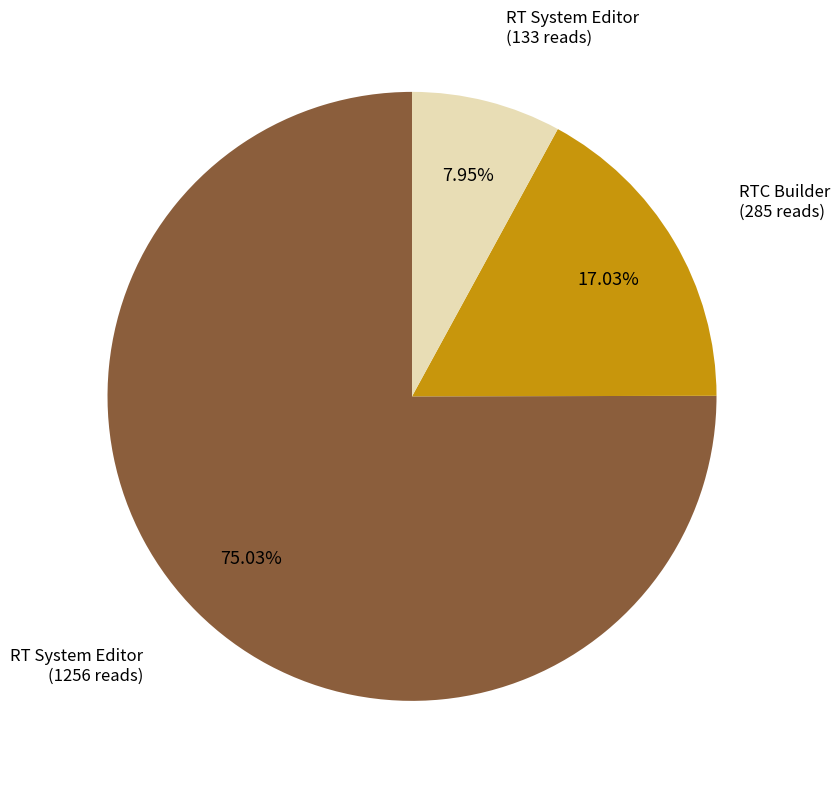

How many slices are in this pie chart?

3